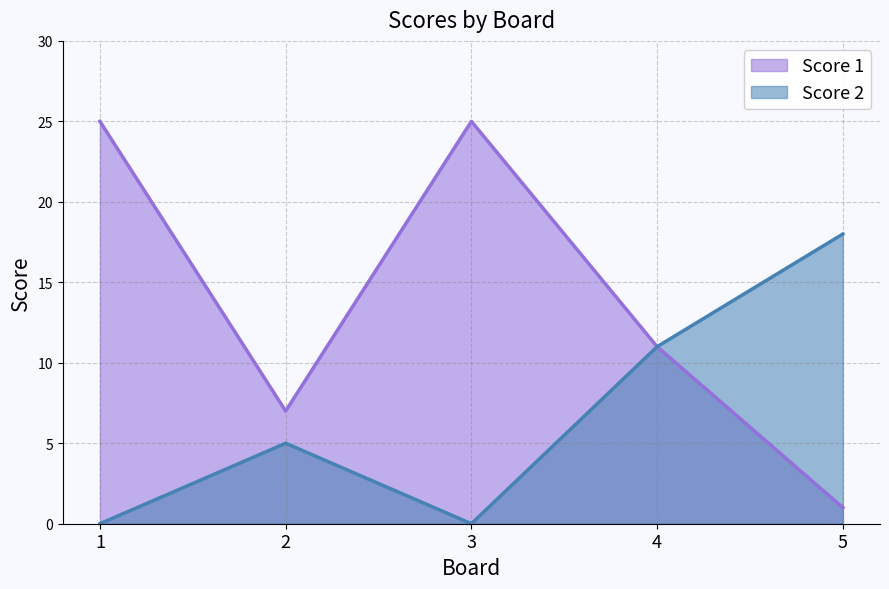

Reading left to right, list all the values displayed in this chart.

Score 1: 25	7	25	11	1
Score 2: 0	5	0	11	18